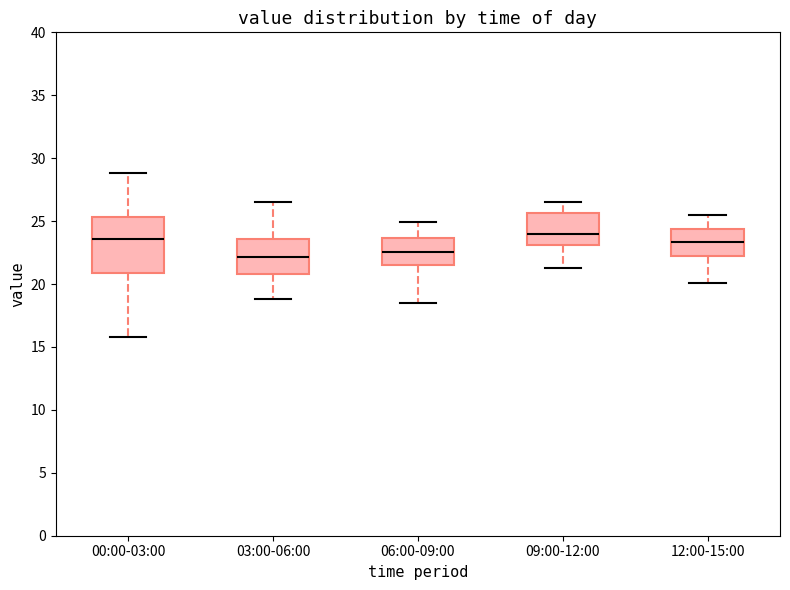

Reading left to right, read every box against the y-axis: the position of its median line, the range the box covers, and the ends of its whiskers. The values are not printed on the chart, so give them approximately, as read against the axis.

00:00-03:00: median 23.5, box 21.0 to 25.5, whiskers 16.0 to 29.0
03:00-06:00: median 22.0, box 21.0 to 23.5, whiskers 19.0 to 26.5
06:00-09:00: median 22.5, box 21.5 to 23.5, whiskers 18.5 to 25.0
09:00-12:00: median 24.0, box 23.0 to 25.5, whiskers 21.5 to 26.5
12:00-15:00: median 23.5, box 22.5 to 24.5, whiskers 20.0 to 25.5